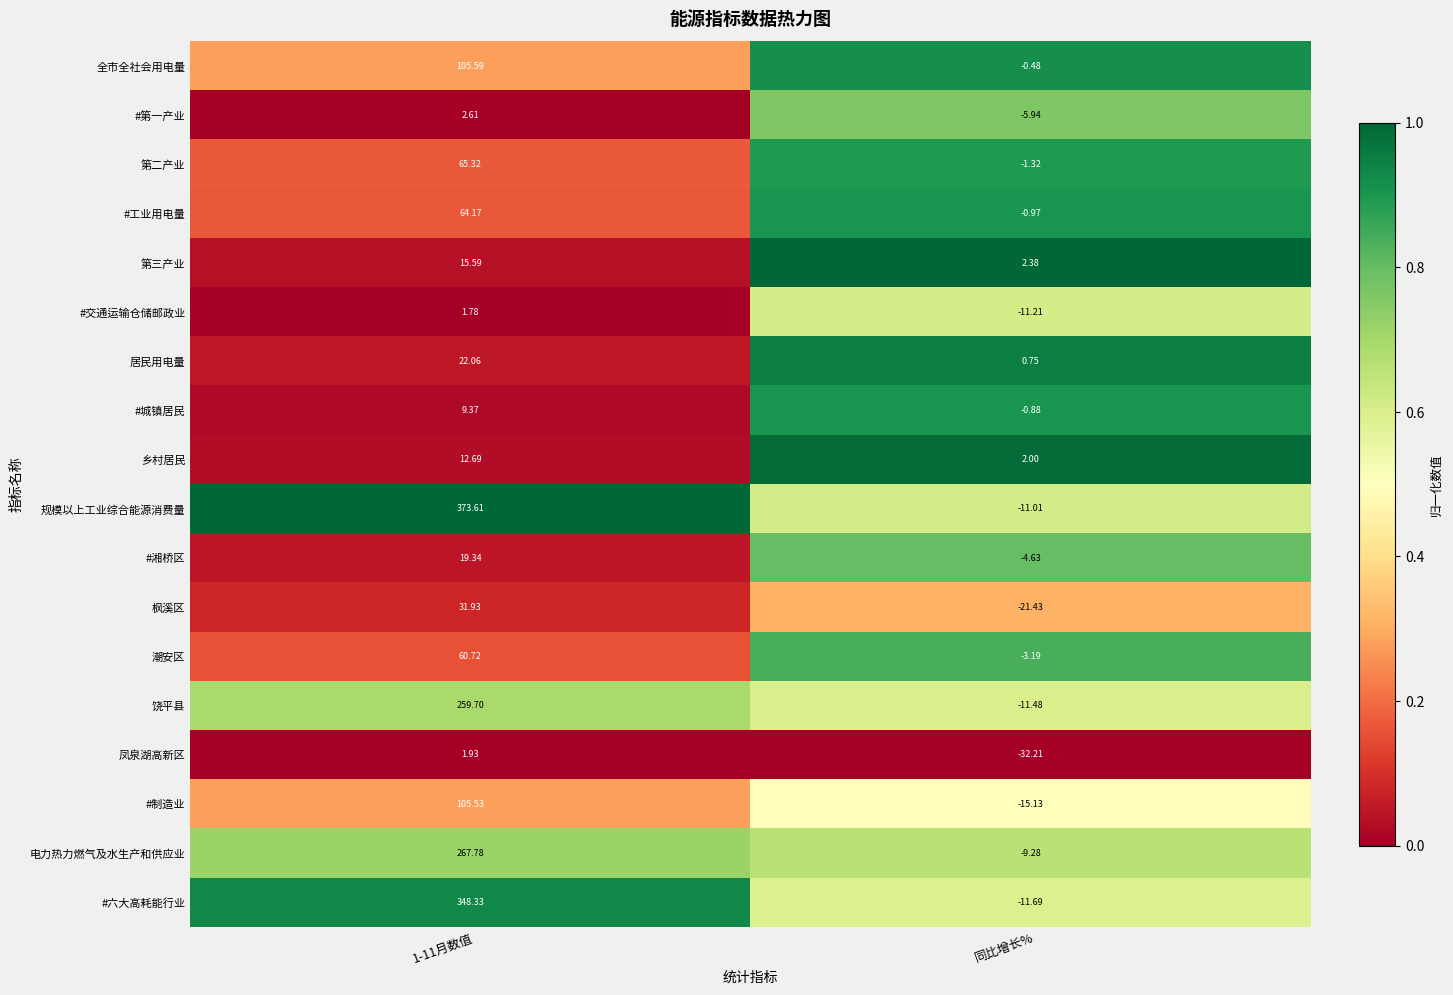

Where is #制造业 nearest to the value 45?

同比增长%